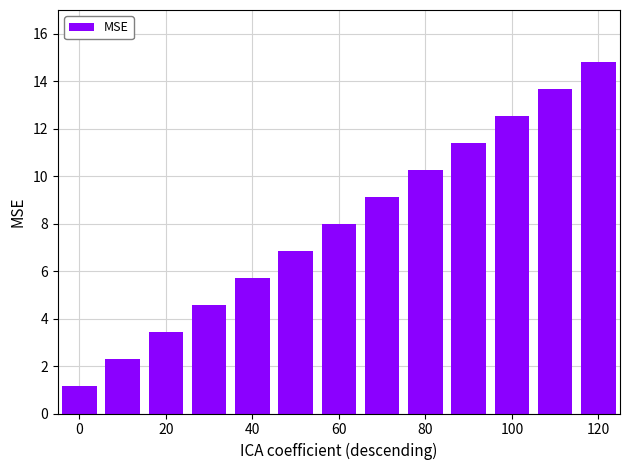

What is the value of the 13th bar from the left?

14.8